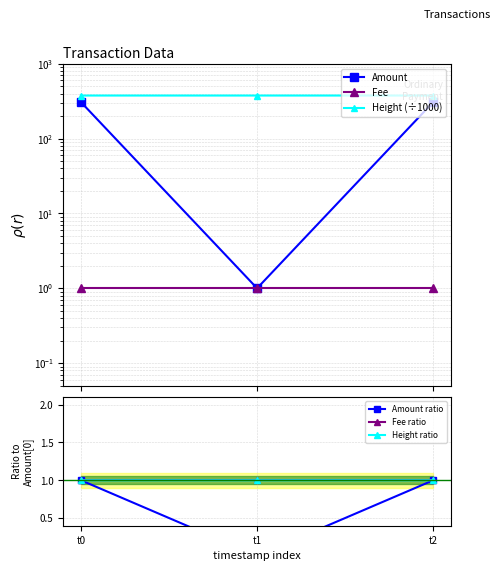

At which category does the chart reach its peak across all series?

t0